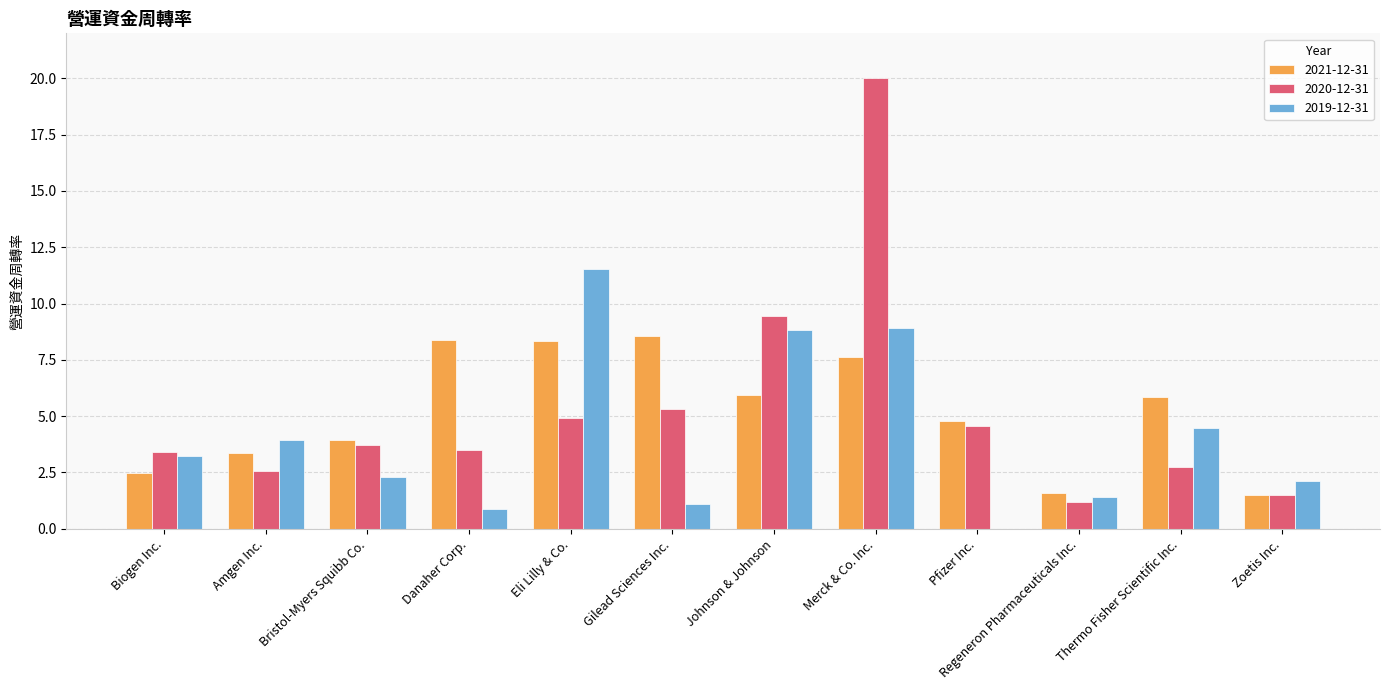

What is the highest value of the 2019-12-31 series?

11.5